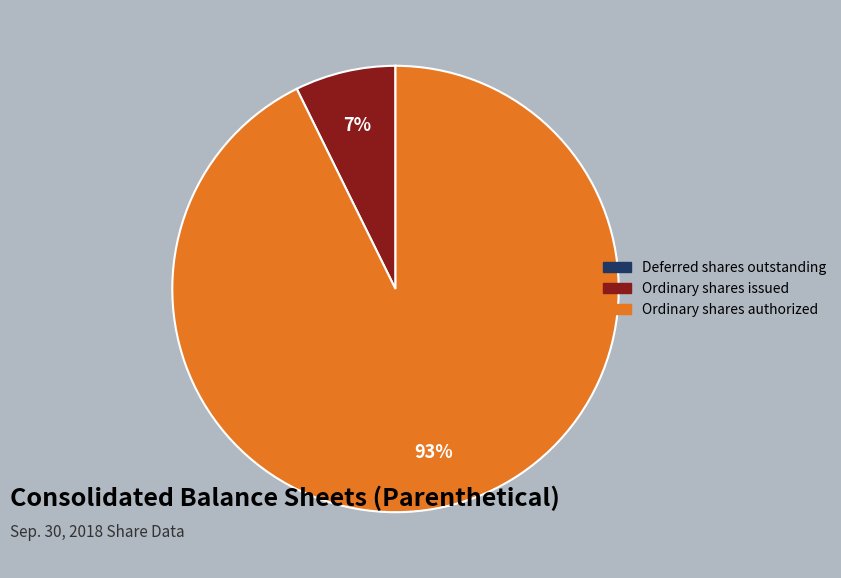

To the nearest percent, what is the average slice percentage?

33%